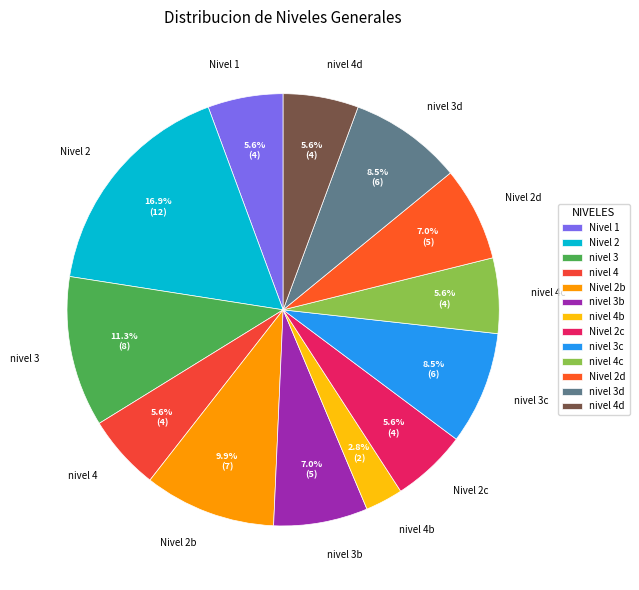

What is the ratio of the value at Nivel 2c to the value at nivel 4c?

1.0